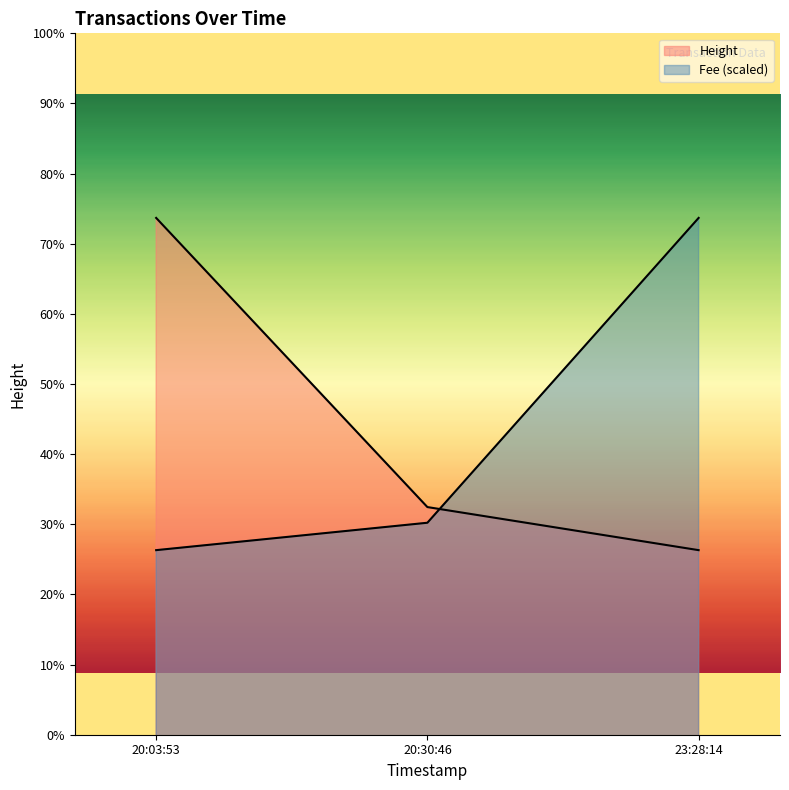

Which category has the lowest value in the Height series?

23:28:14